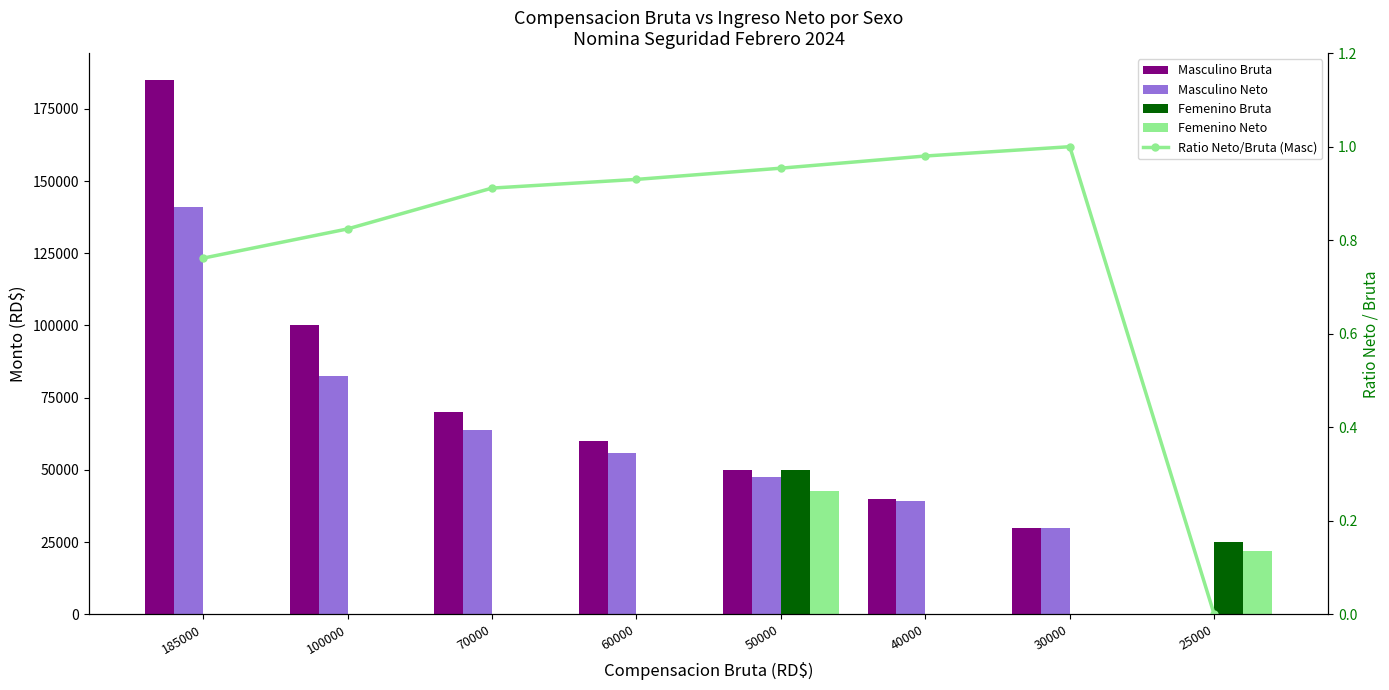

What is the difference between the highest and lowest values at 60000?

60000.0